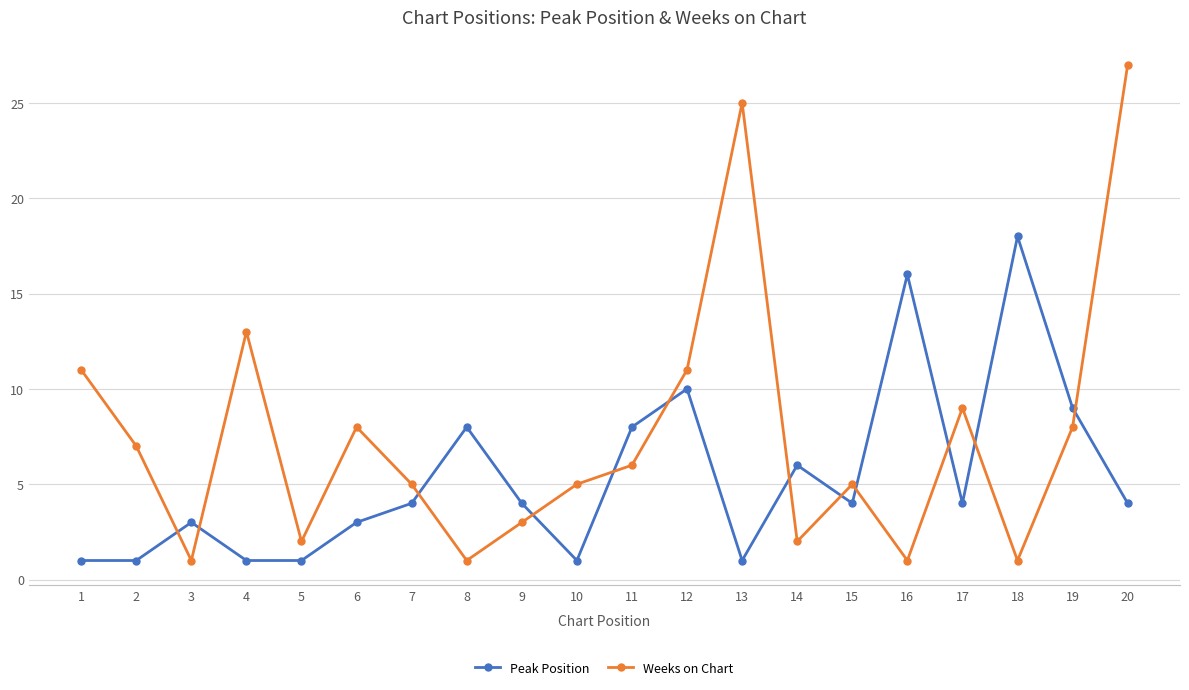

Reading left to right, list all the values displayed in this chart.

Peak Position: 1	1	3	1	1	3	4	8	4	1	8	10	1	6	4	16	4	18	9	4
Weeks on Chart: 11	7	1	13	2	8	5	1	3	5	6	11	25	2	5	1	9	1	8	27